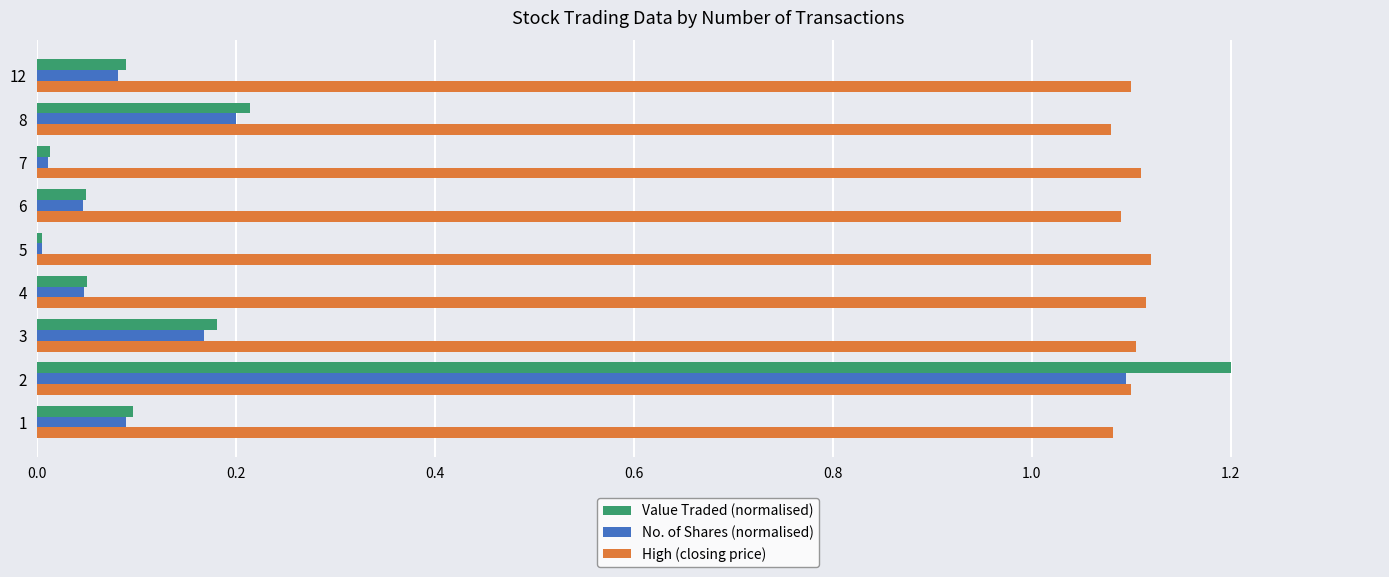

What are all the series names shown in the legend?

Value Traded (normalised), No. of Shares (normalised), High (closing price)